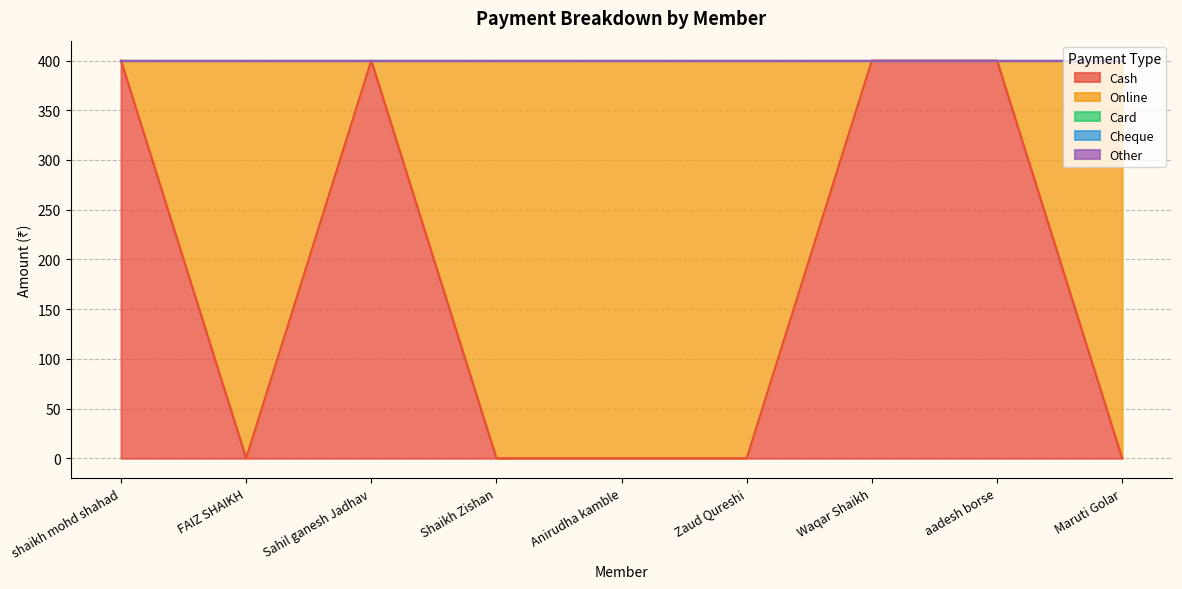

Does the chart have visible grid lines?

Yes